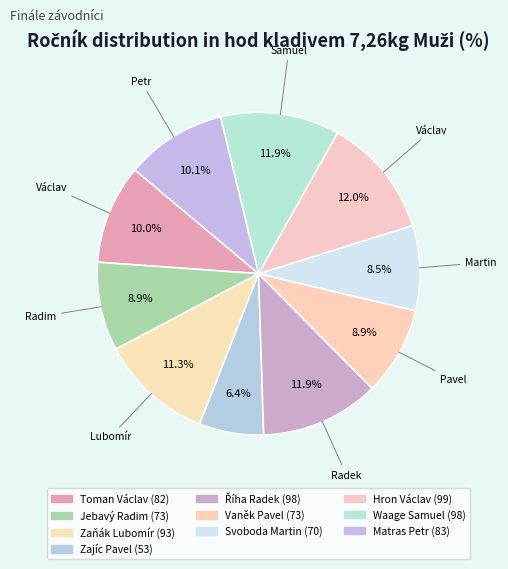

Is there a majority slice in this chart?

No